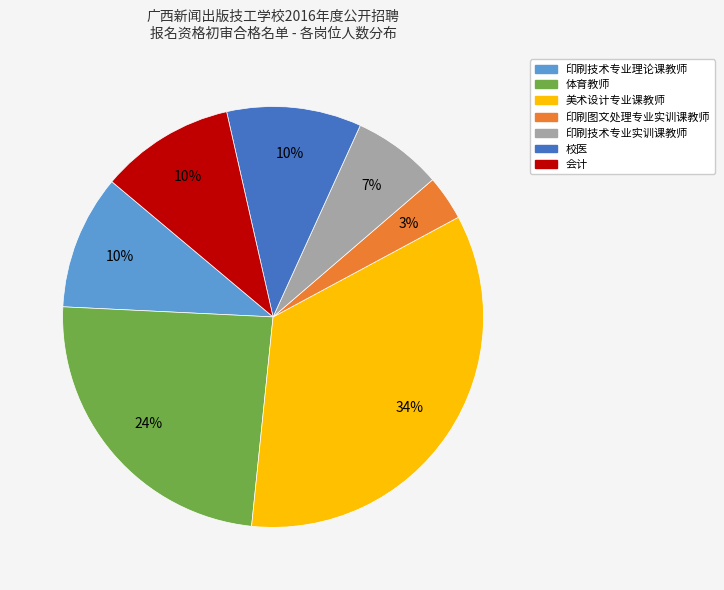

Is the sum of 体育教师 and 校医 greater than half?

No